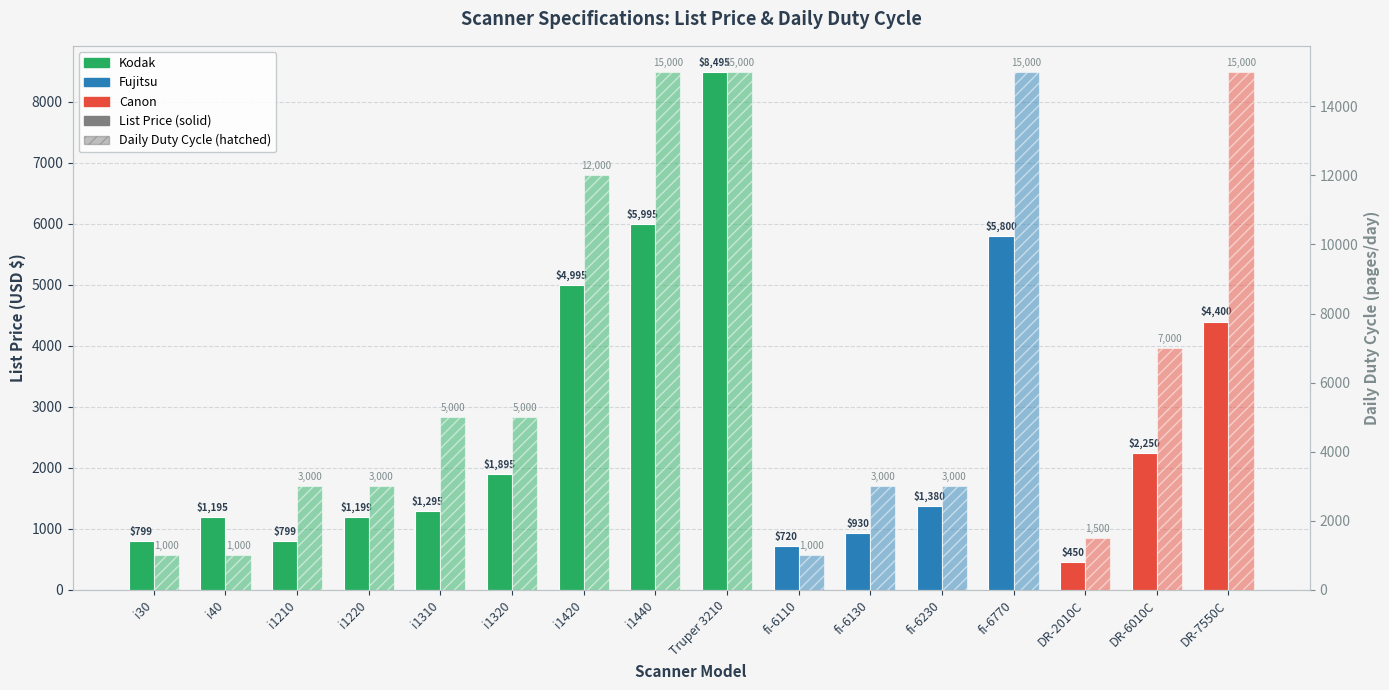

What is the difference between the highest and lowest values at i1320?

3105